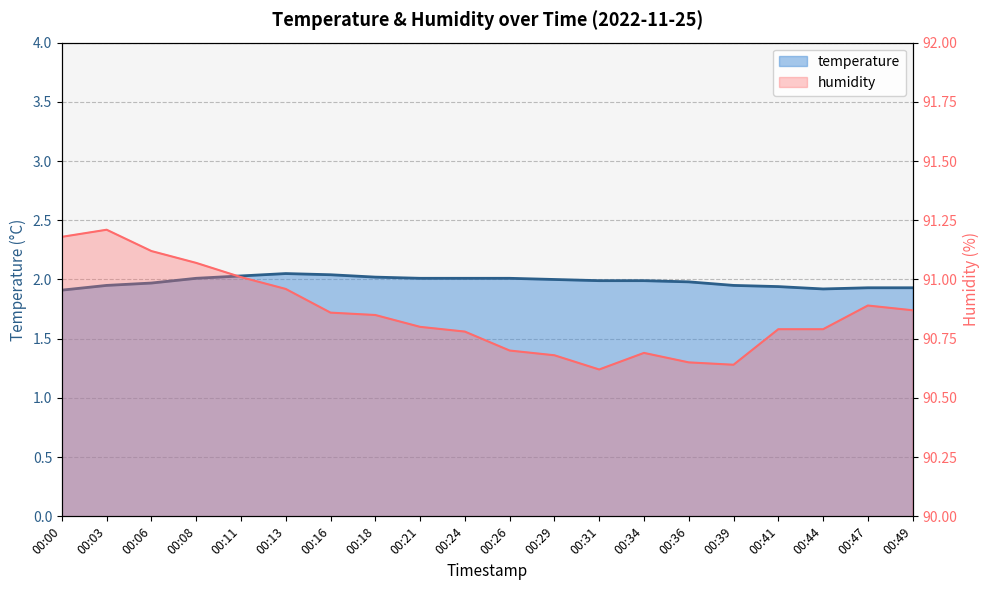

Rank the series at 00:00 from lowest to highest value.

temperature, humidity